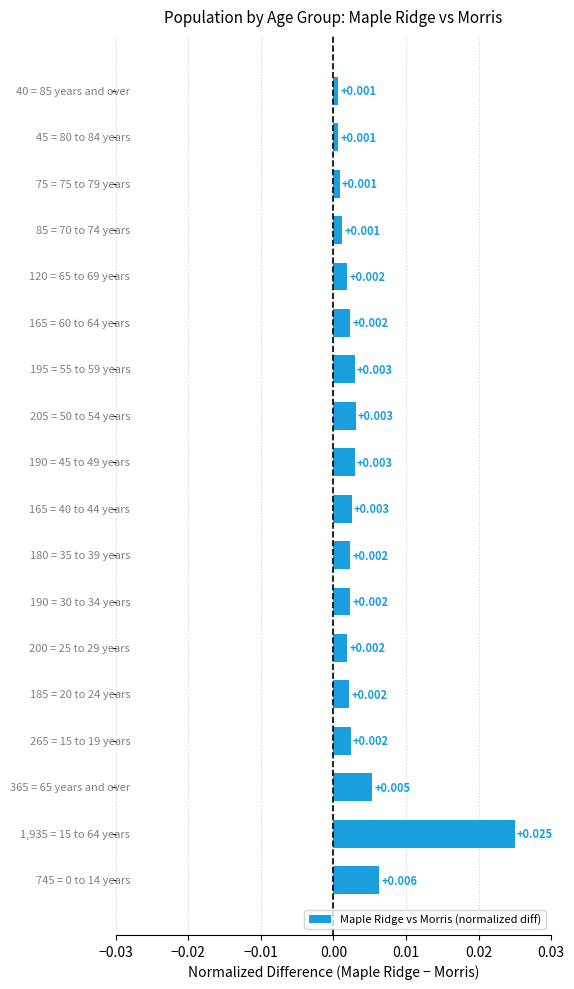

What is the sum of all values?

0.1